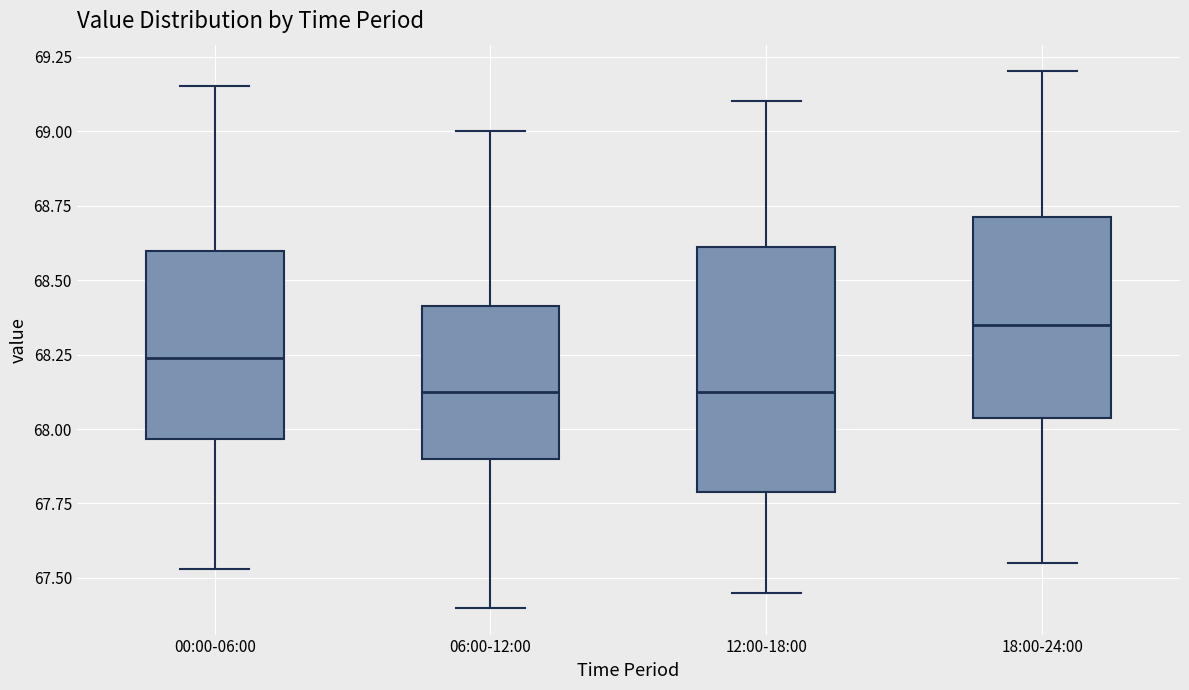

Reading left to right, read every box against the y-axis: the position of its median line, the range the box covers, and the ends of its whiskers. The values are not printed on the chart, so give them approximately, as read against the axis.

00:00-06:00: median 68.25, box 67.95 to 68.60, whiskers 67.55 to 69.15
06:00-12:00: median 68.15, box 67.90 to 68.40, whiskers 67.40 to 69.00
12:00-18:00: median 68.15, box 67.80 to 68.60, whiskers 67.45 to 69.10
18:00-24:00: median 68.35, box 68.05 to 68.70, whiskers 67.55 to 69.20